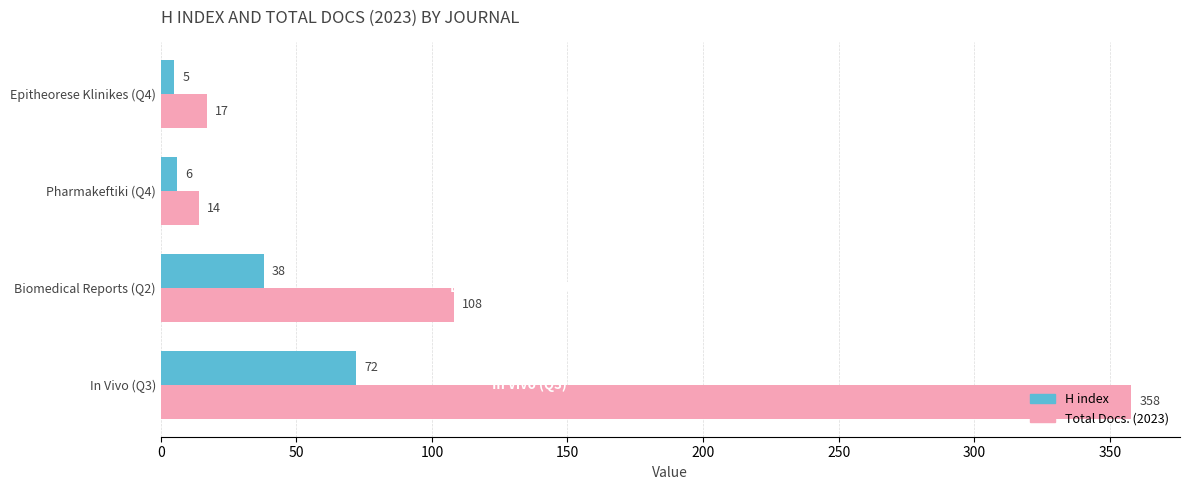

Which series has the widest spread of values?

Total Docs. (2023)